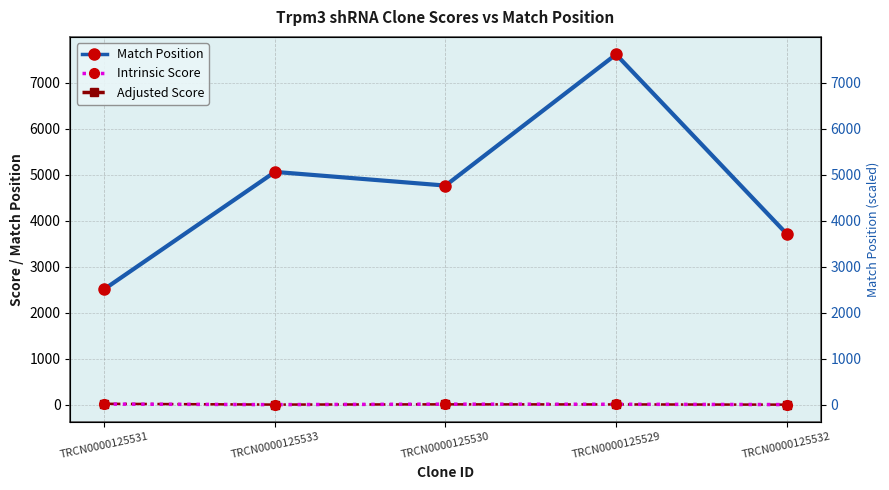

Which category has the lowest value across all series?

TRCN0000125532